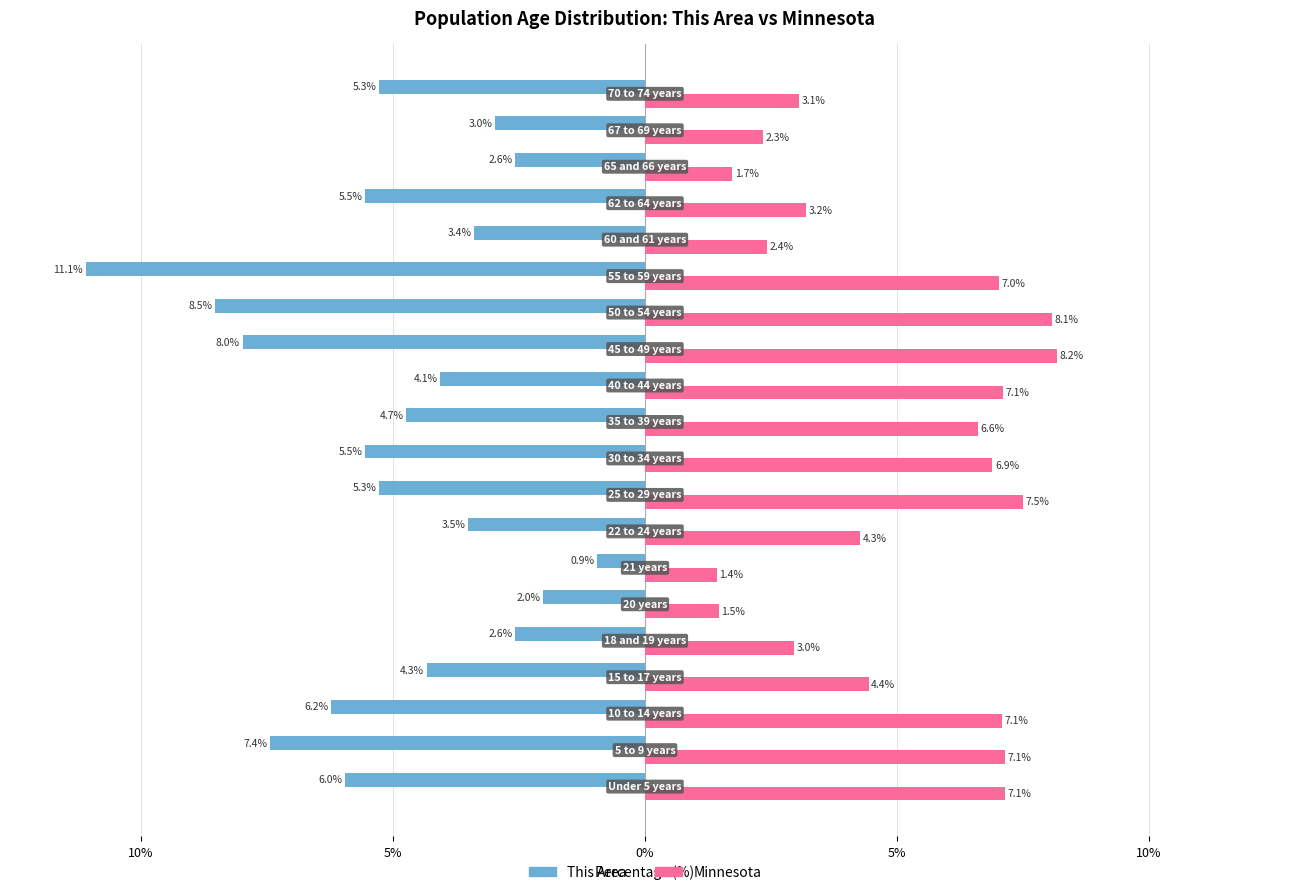

What is the average value of the Minnesota series?

5.0